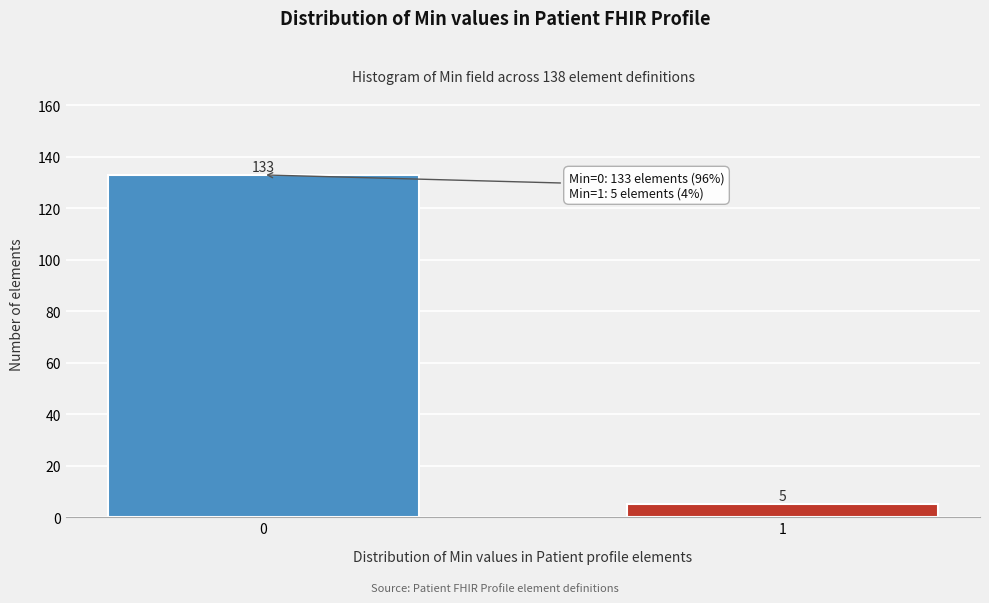

Reading left to right, list all the values displayed in this chart.

0=133	1=5